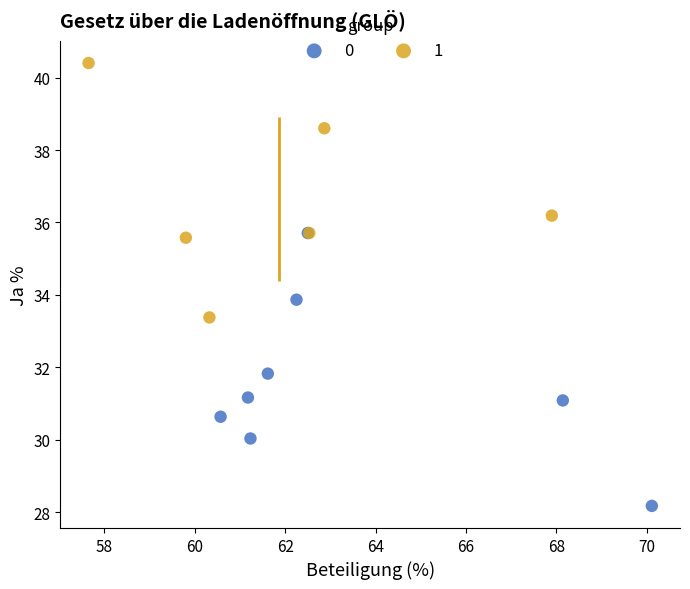

What are all the series names shown in the legend?

0, 1